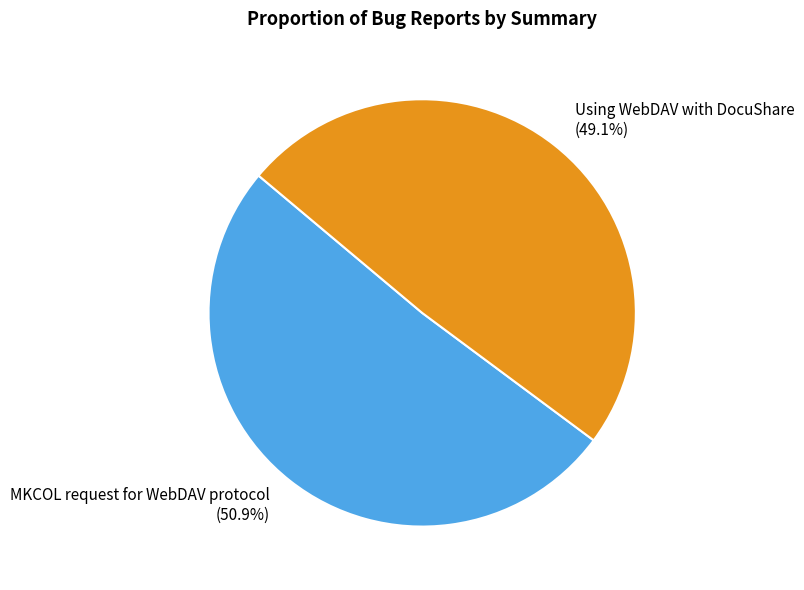

Do MKCOL request for WebDAV protocol and Using WebDAV with DocuShare together represent more than half of the pie?

Yes